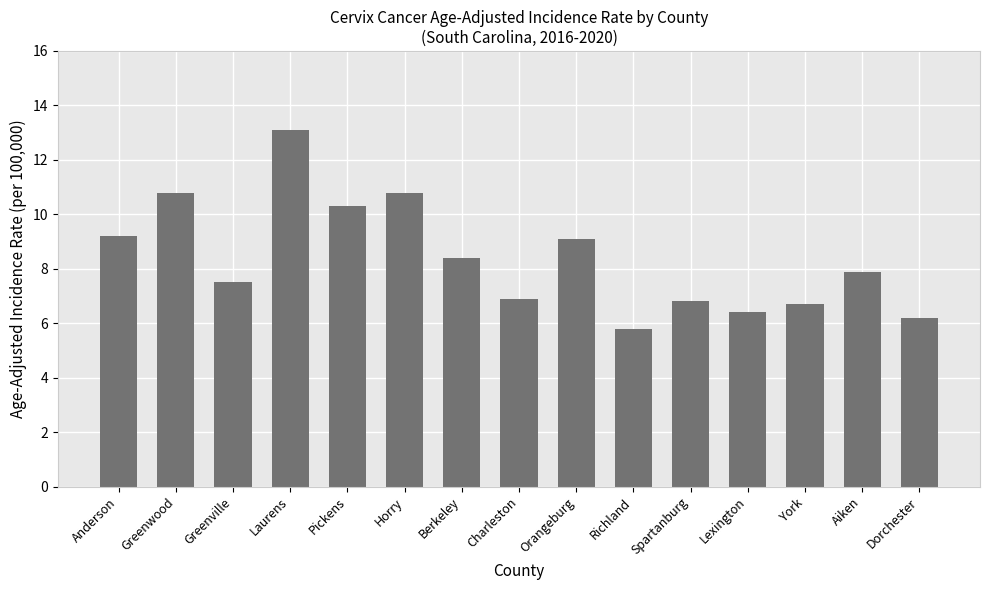

What position from the right is Greenwood?

14